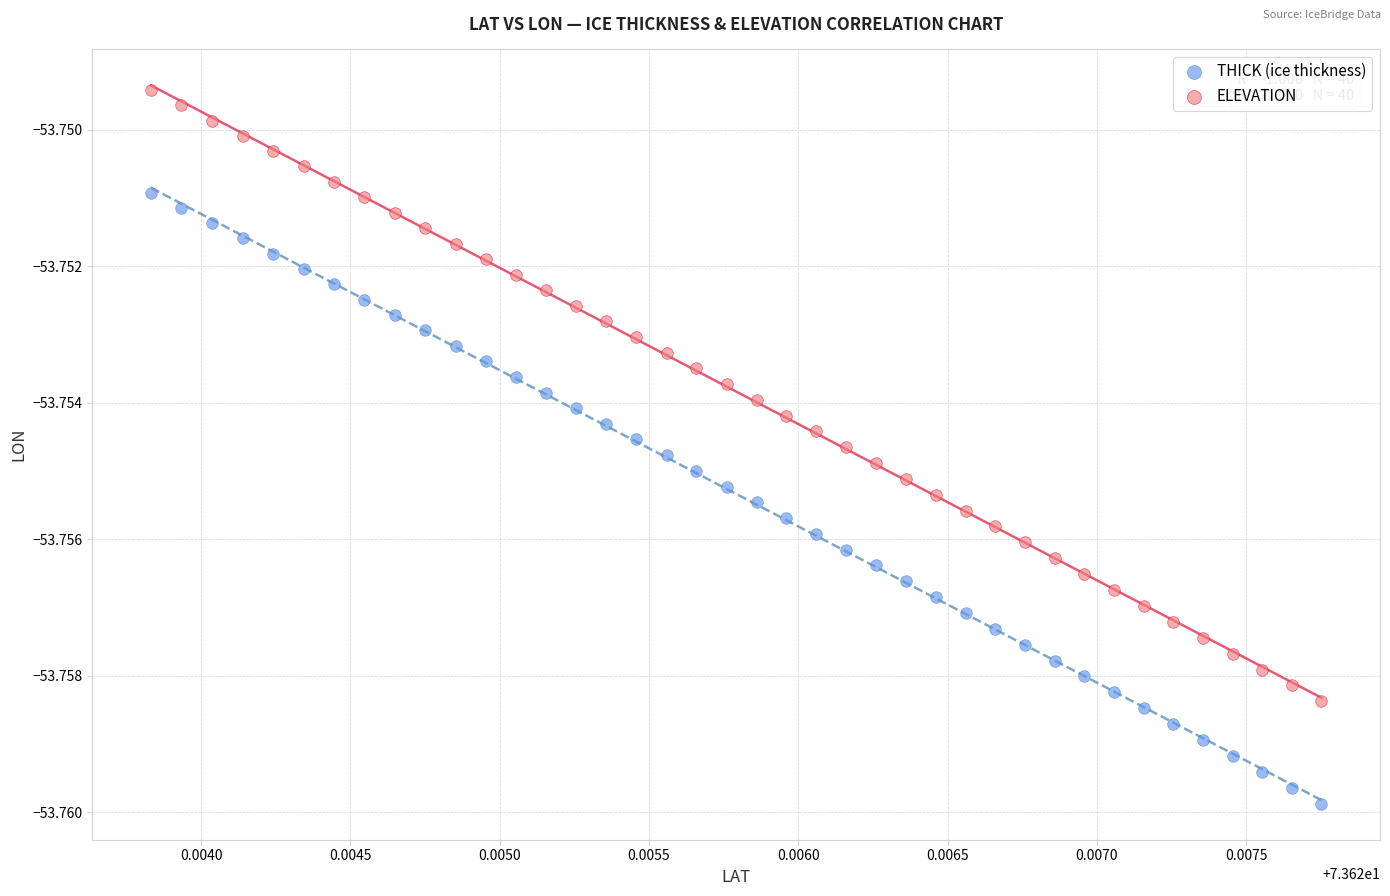

Which series contains the lowest Y value?

THICK (ice thickness)